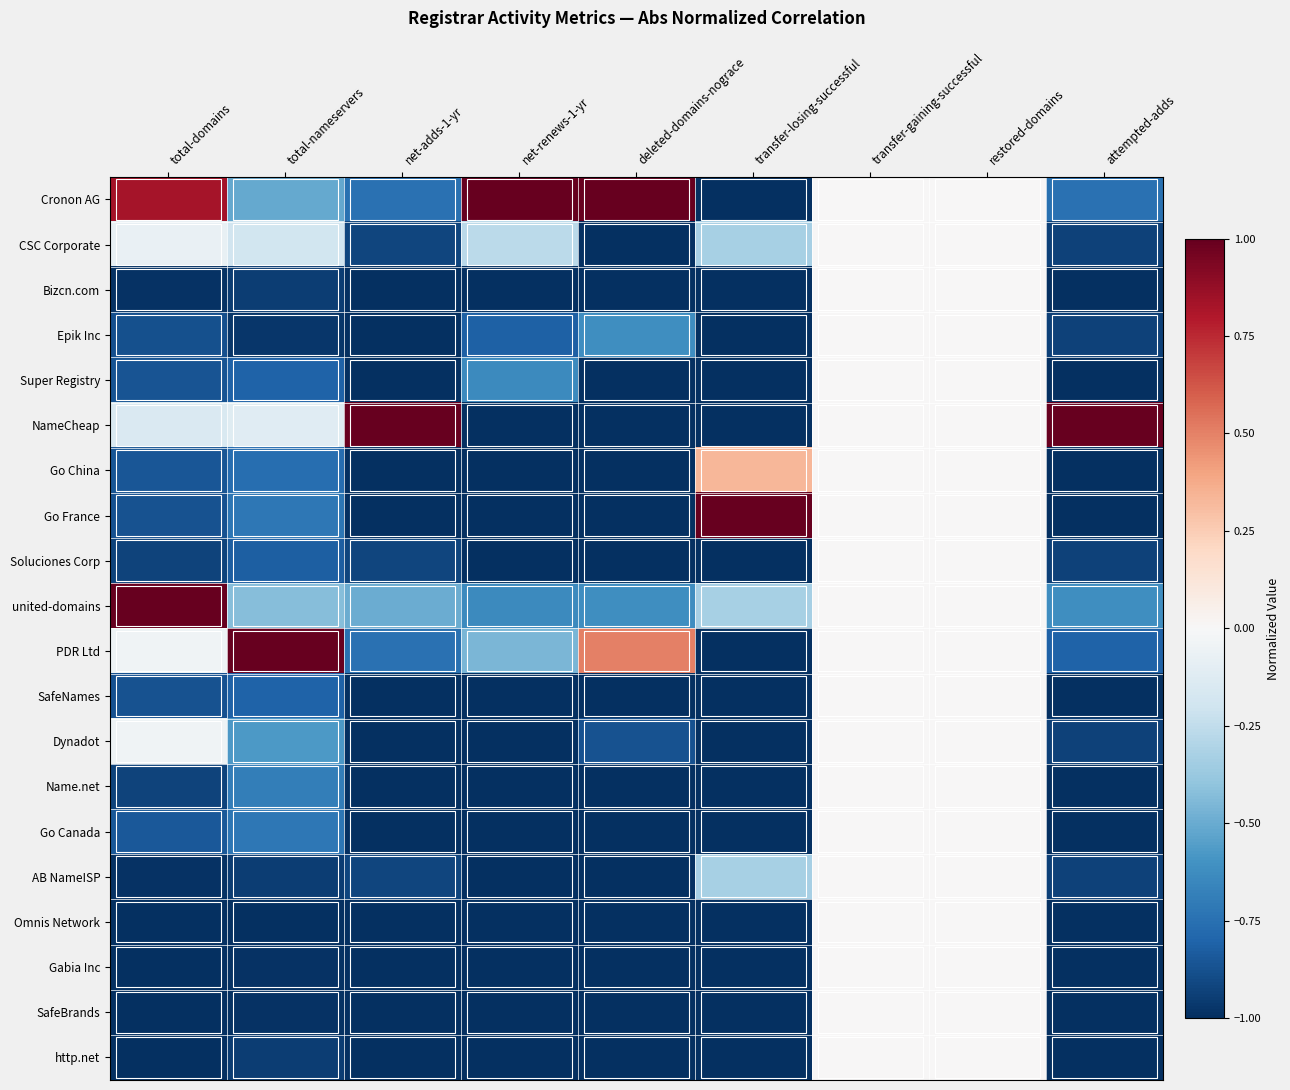

What is the maximum value shown in the chart?

1.0